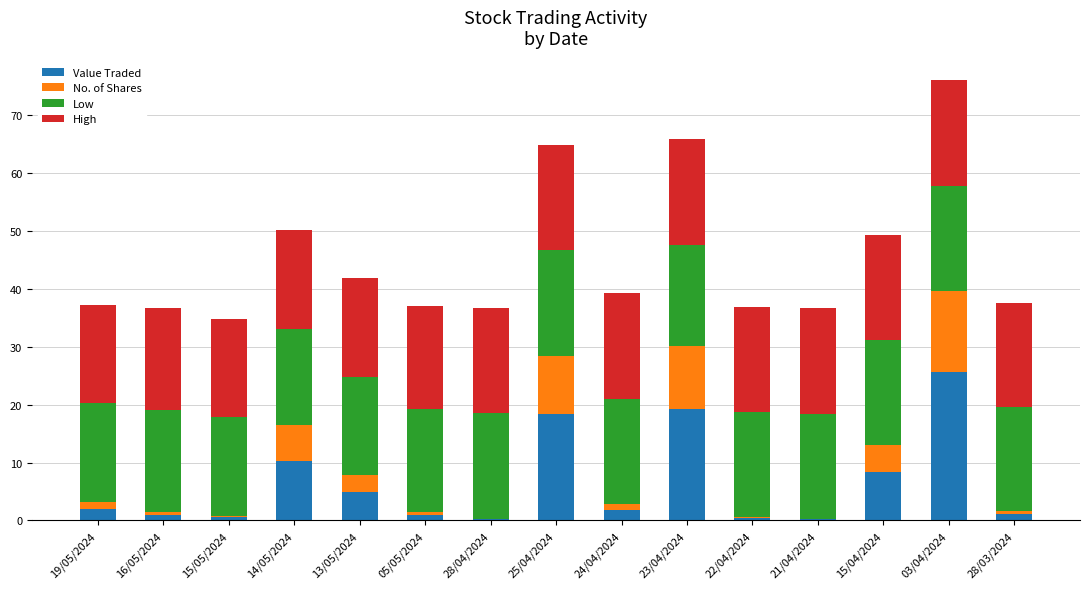

What is the total value across all series at 14/05/2024?

50.1